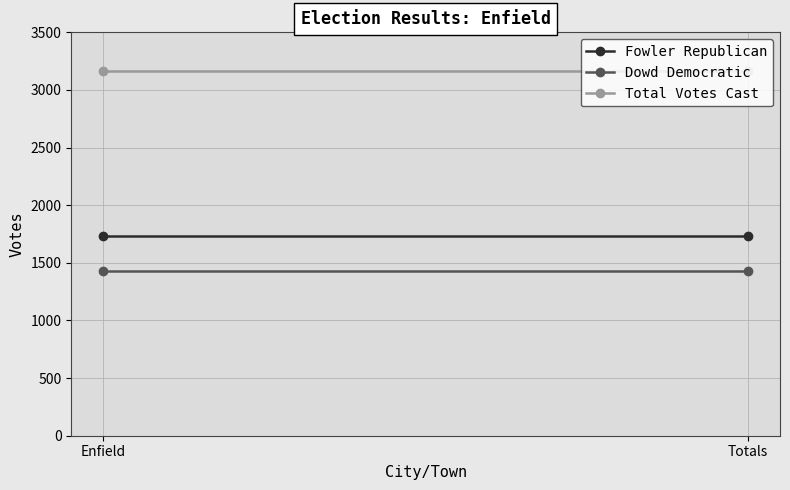

What position from the right is Enfield?

2